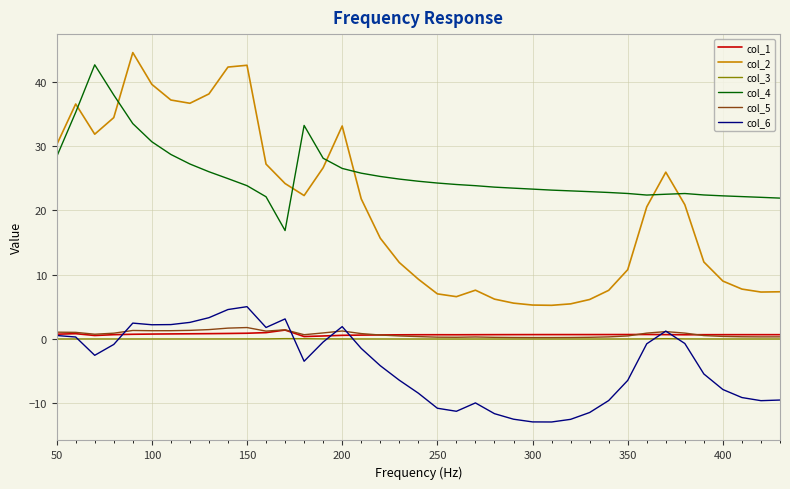

True or false: col_4 and col_3 cross at least once.

False